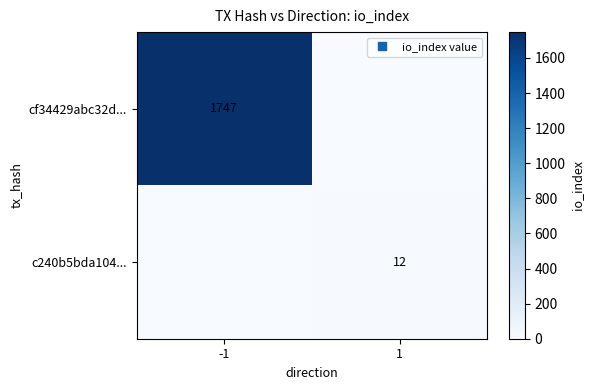

Which series has the largest range (max minus min)?

cf34429abc32d...